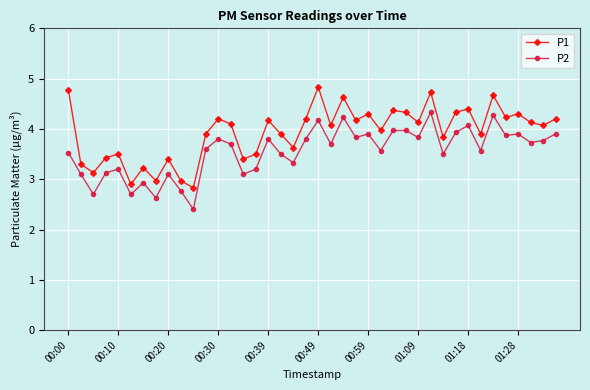

True or false: P1 and P2 intersect in this chart.

False